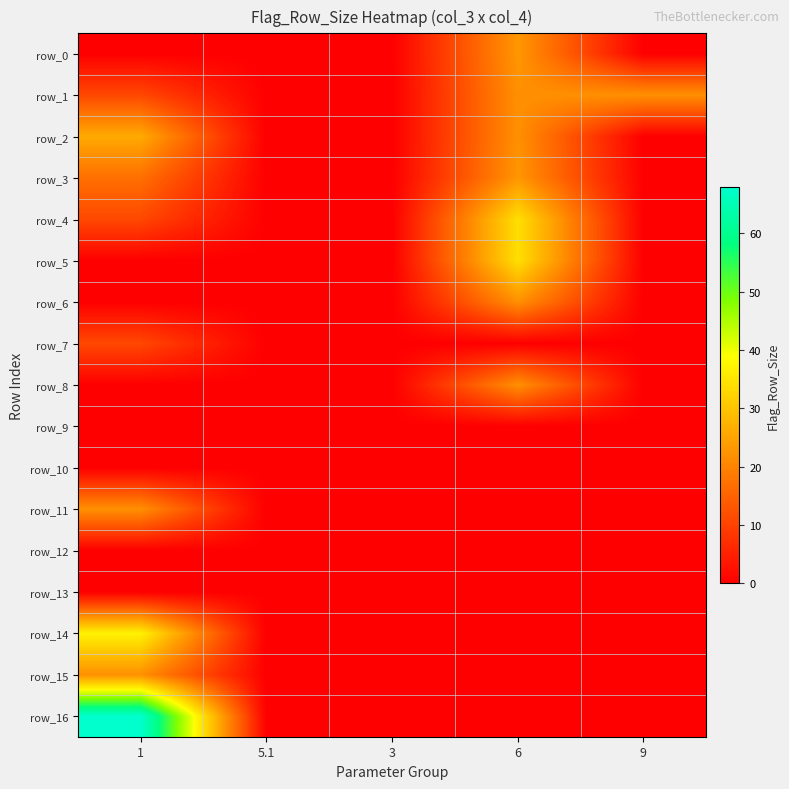

What is the total value across all series at 9?

22